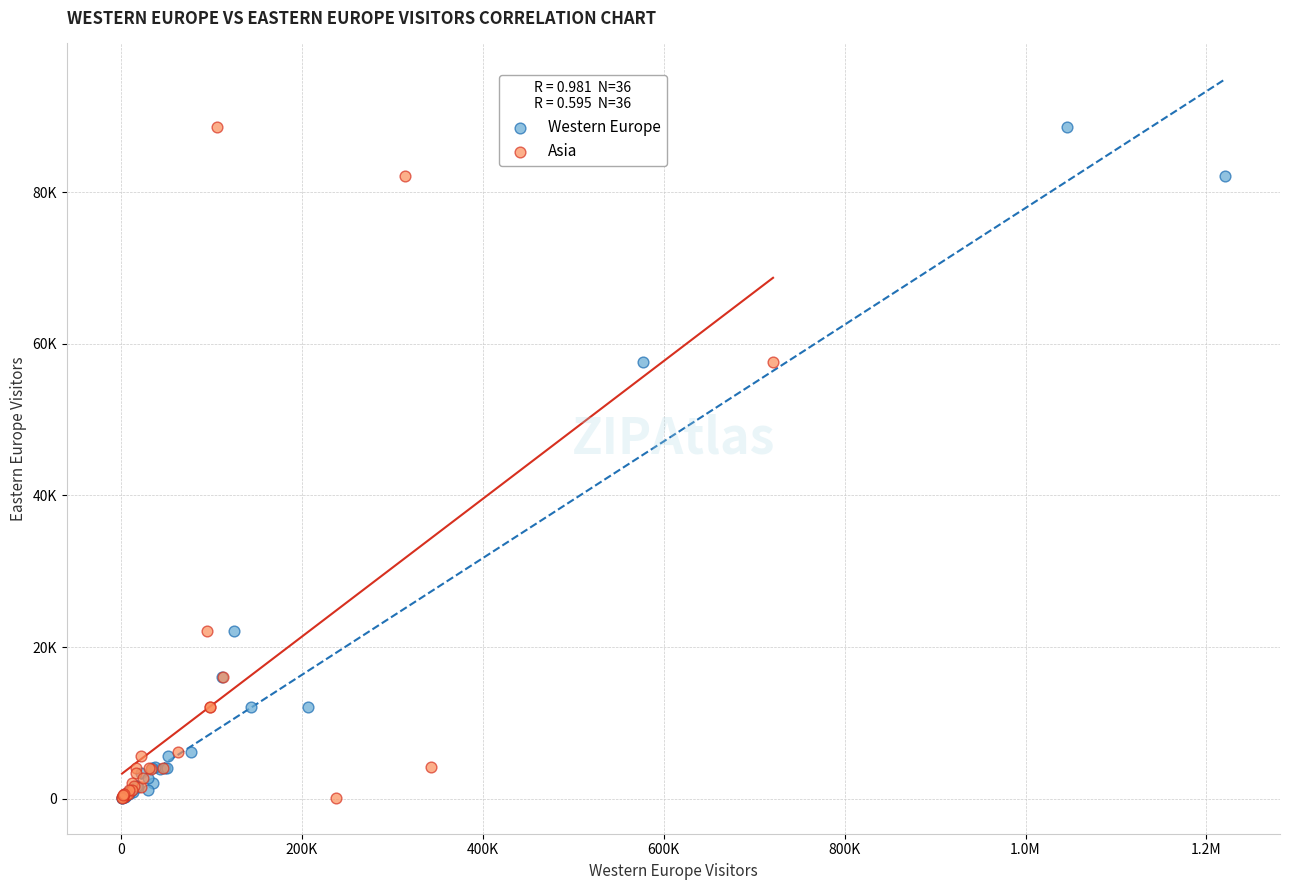

What are all the series names shown in the legend?

Western Europe, Asia